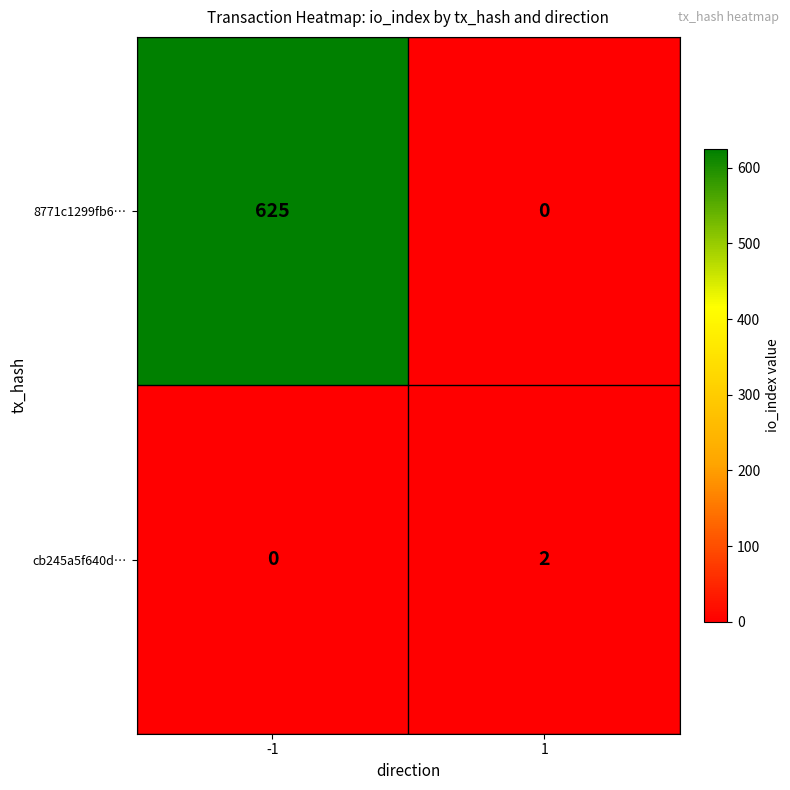

What is the difference between the 8771c1299fb6… values at 1 and -1?

625